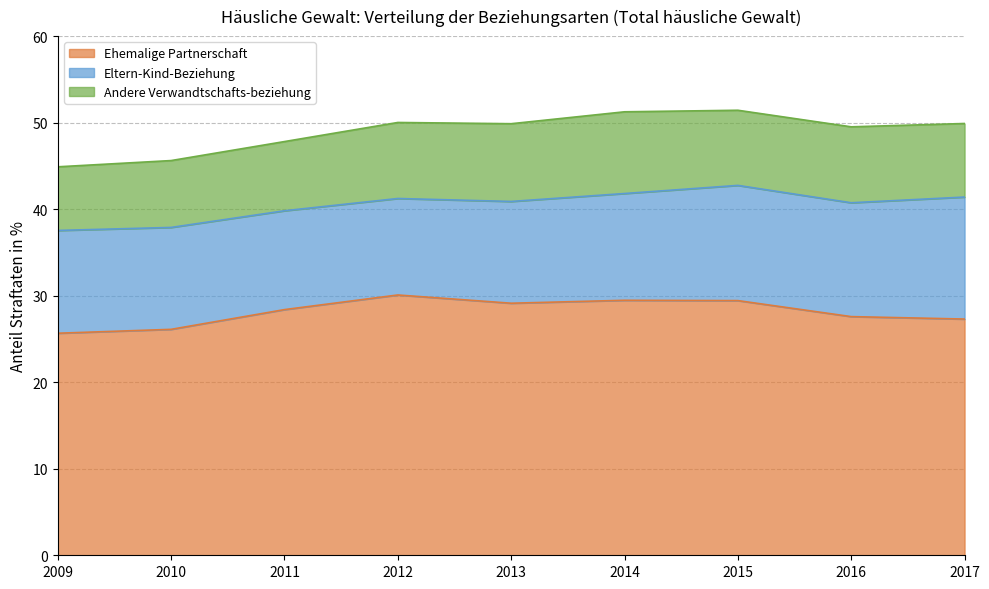

What is the value of the Andere Verwandtschafts-beziehung point at the 3rd from the left?

8.0